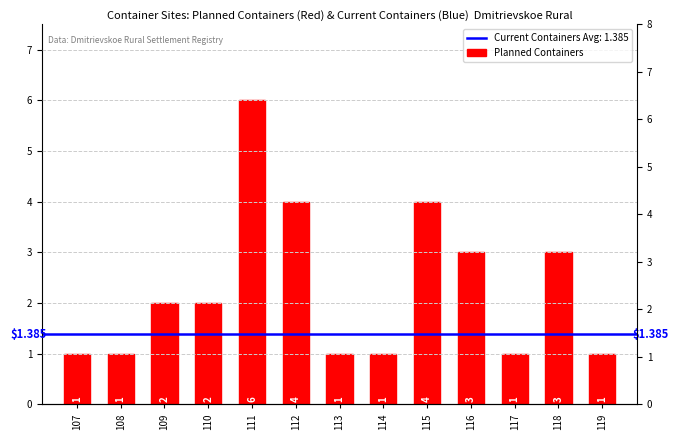

What is the value of the 9th bar from the left?

4